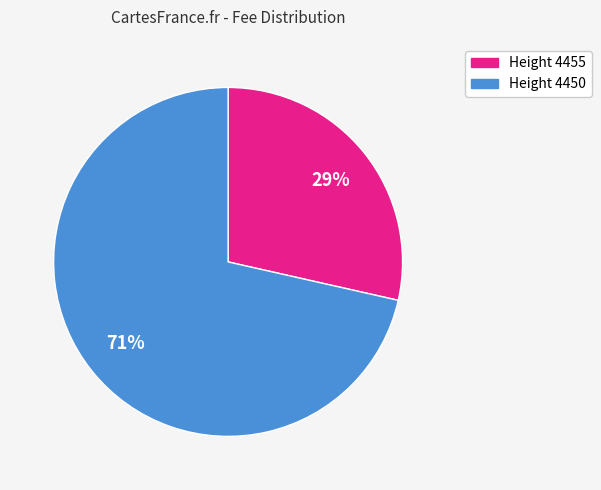

To the nearest percent, what is the average slice percentage?

50%